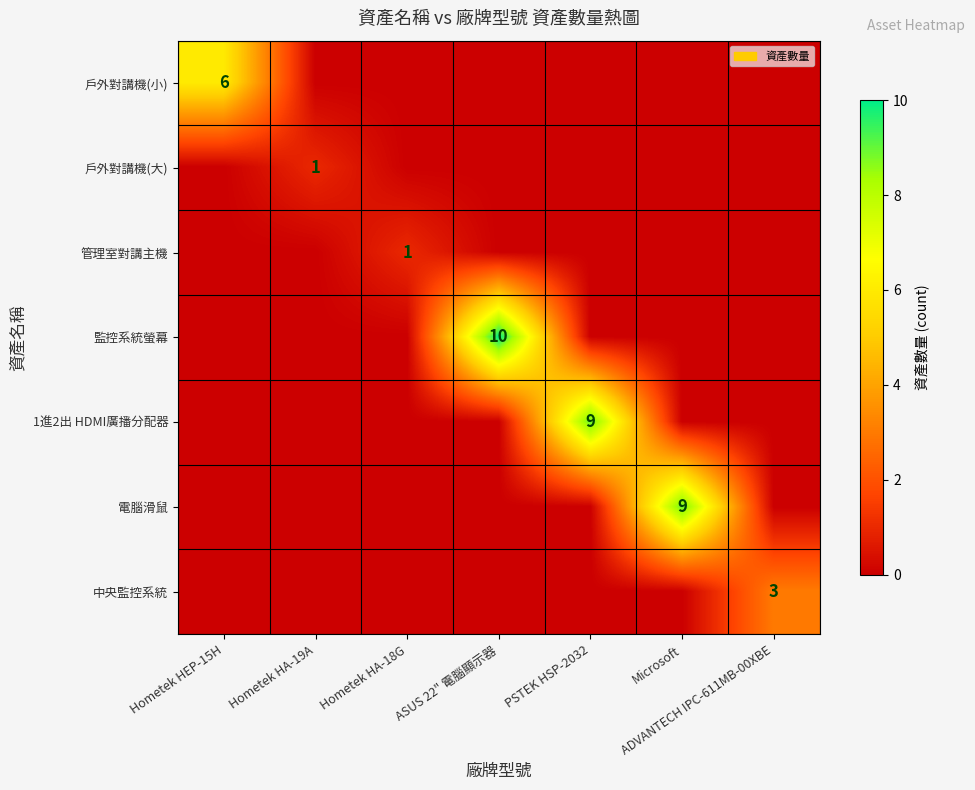

True or false: 管理室對講主機 has a value of 1 at Hometek HA-18G.

True